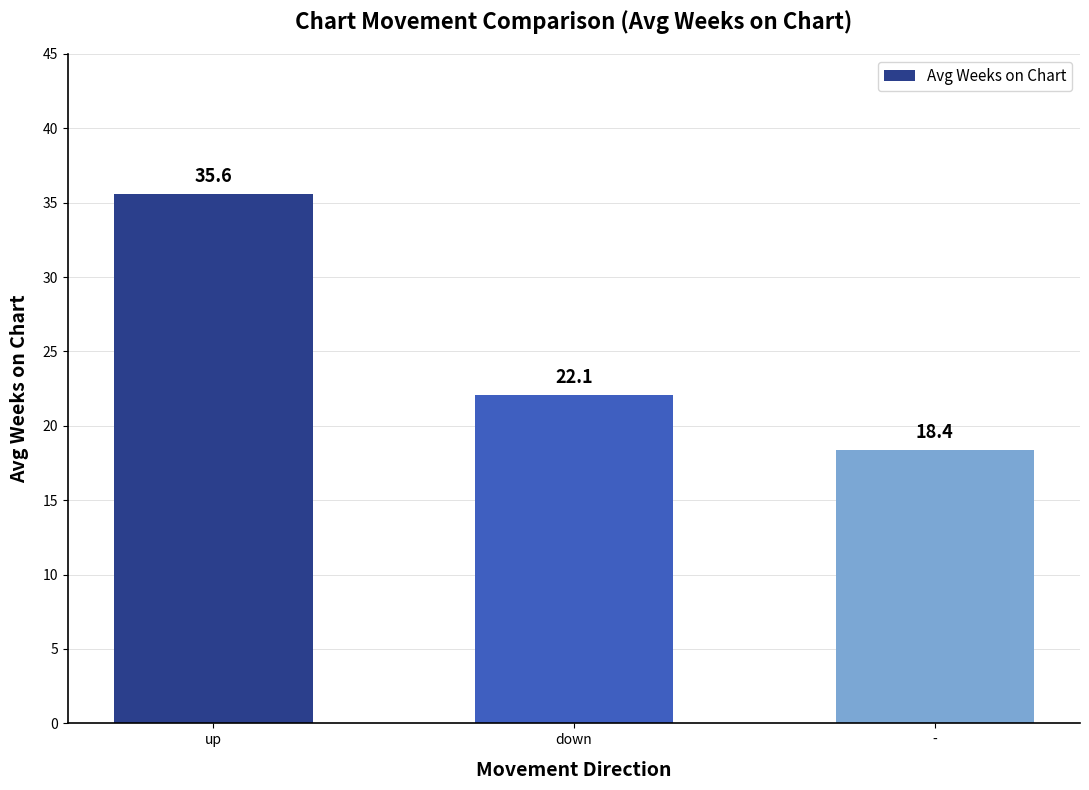

List the labels in order of value, largest first.

up, down, -